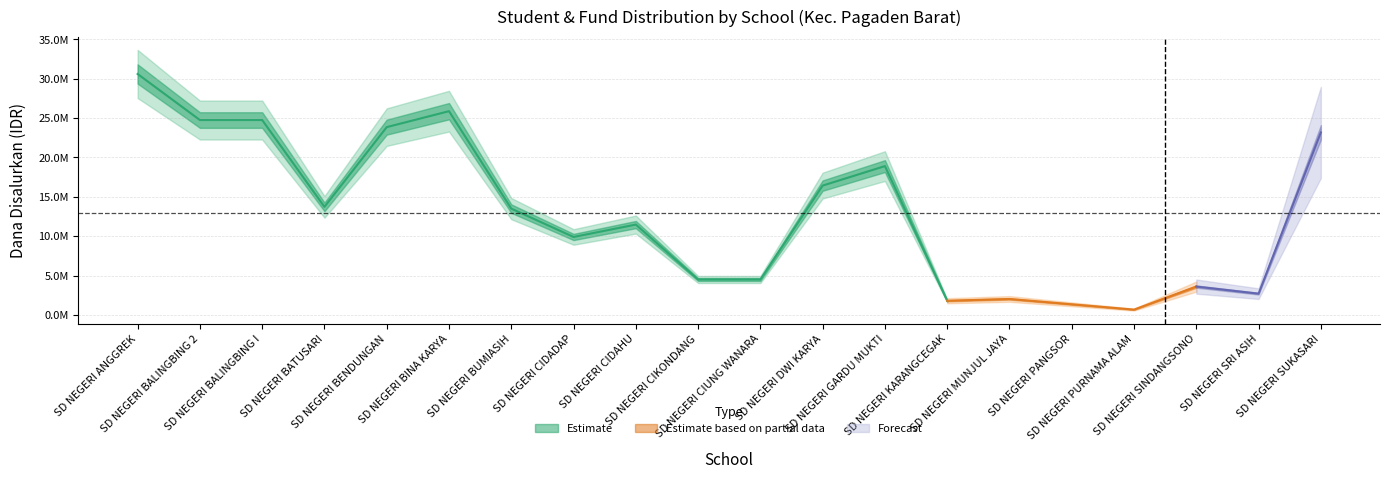

Between SD NEGERI CIDADAP and SD NEGERI KARANGCEGAK, which series saw the biggest shift?

Dana Disalurkan